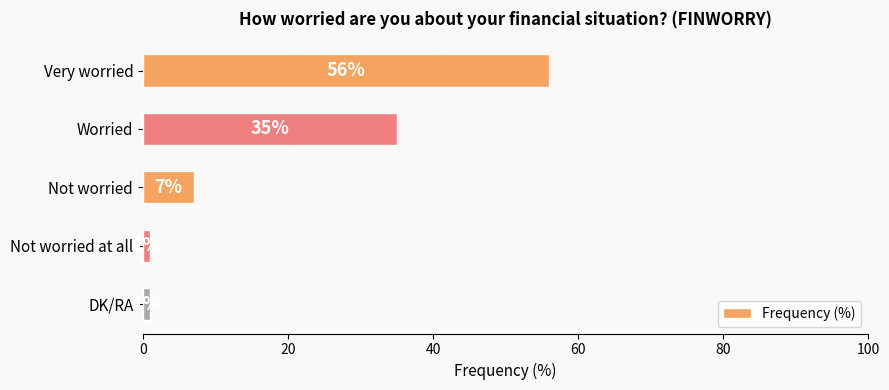

How many categories are shown in the chart?

5